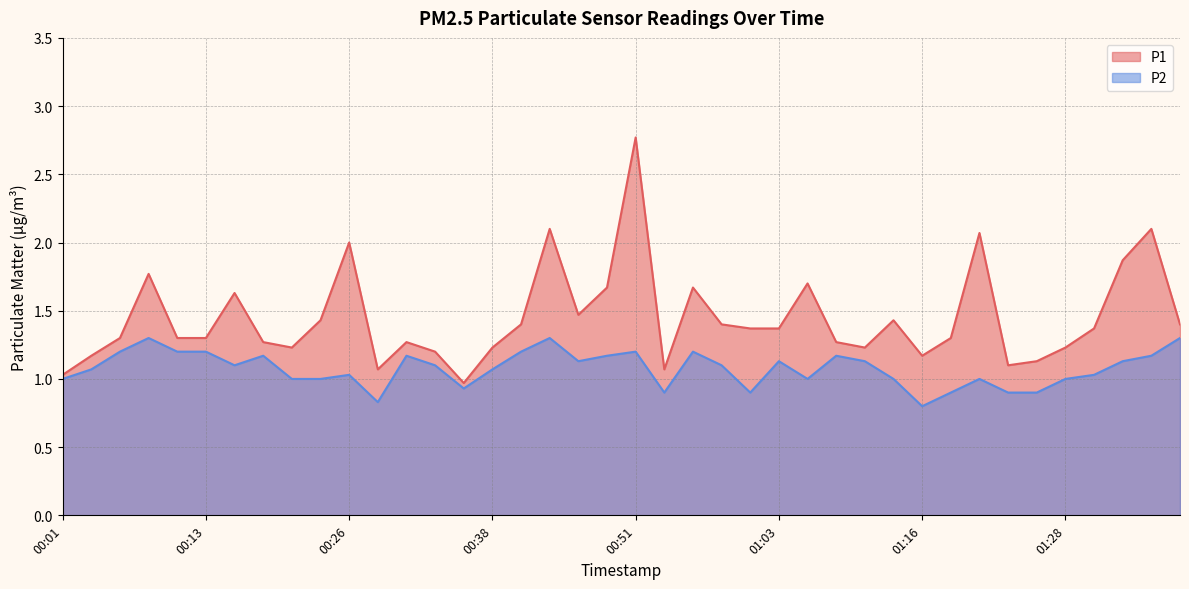

True or false: P1 has more than 2 points higher than both neighbors.

True